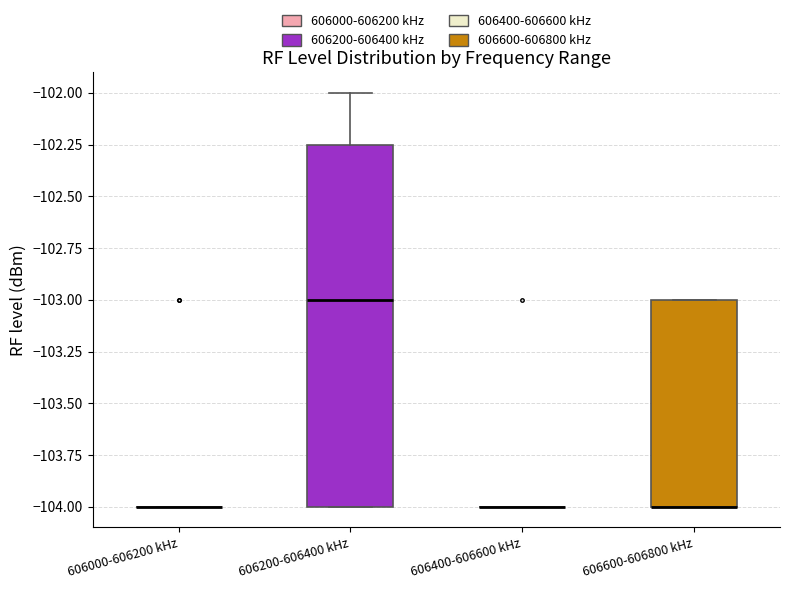

Comparing the boxes themselves (not the whiskers), which one is the tallest?

606200-606400 kHz